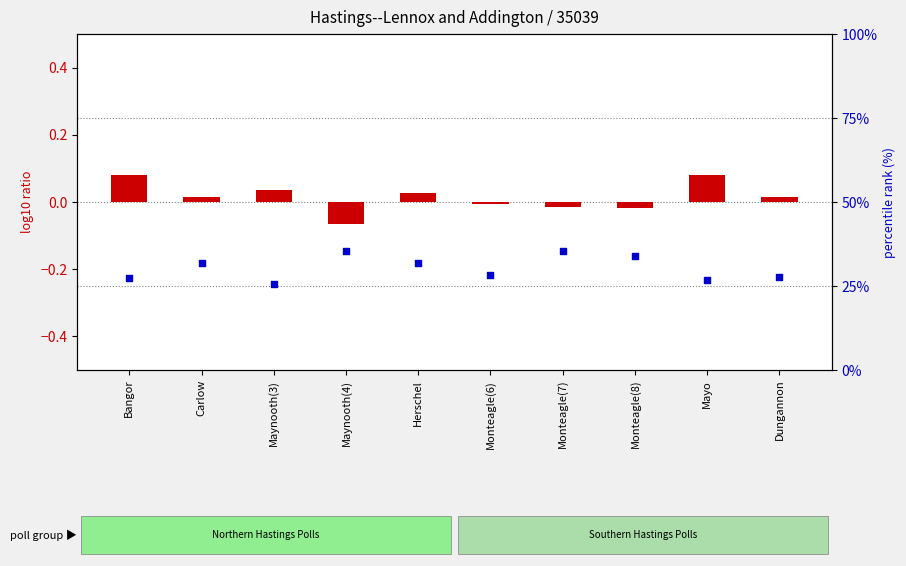

Is the value of log10 ratio at Bangor greater than the value of percentile rank within the sample at Monteagle(8)?

No